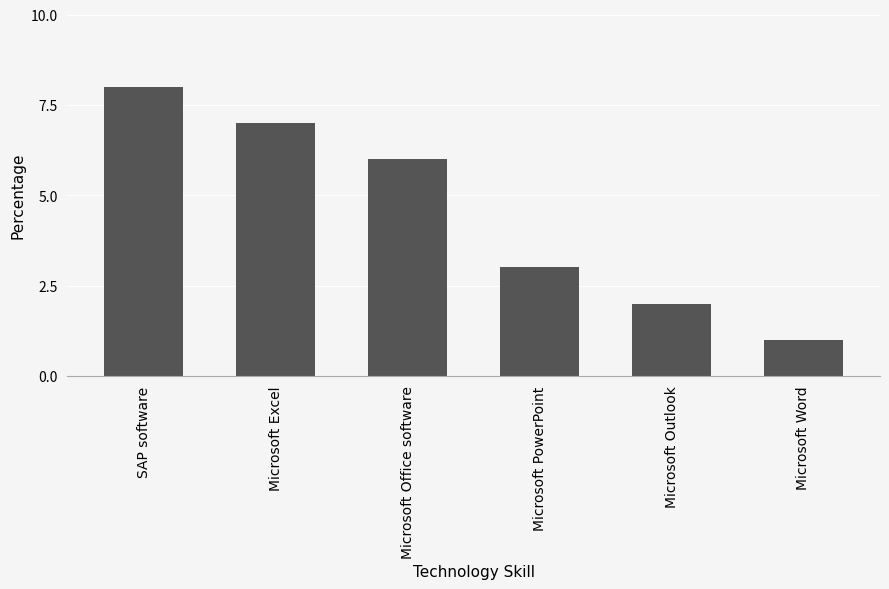

Rank the categories by value from highest to lowest.

SAP software, Microsoft Excel, Microsoft Office software, Microsoft PowerPoint, Microsoft Outlook, Microsoft Word